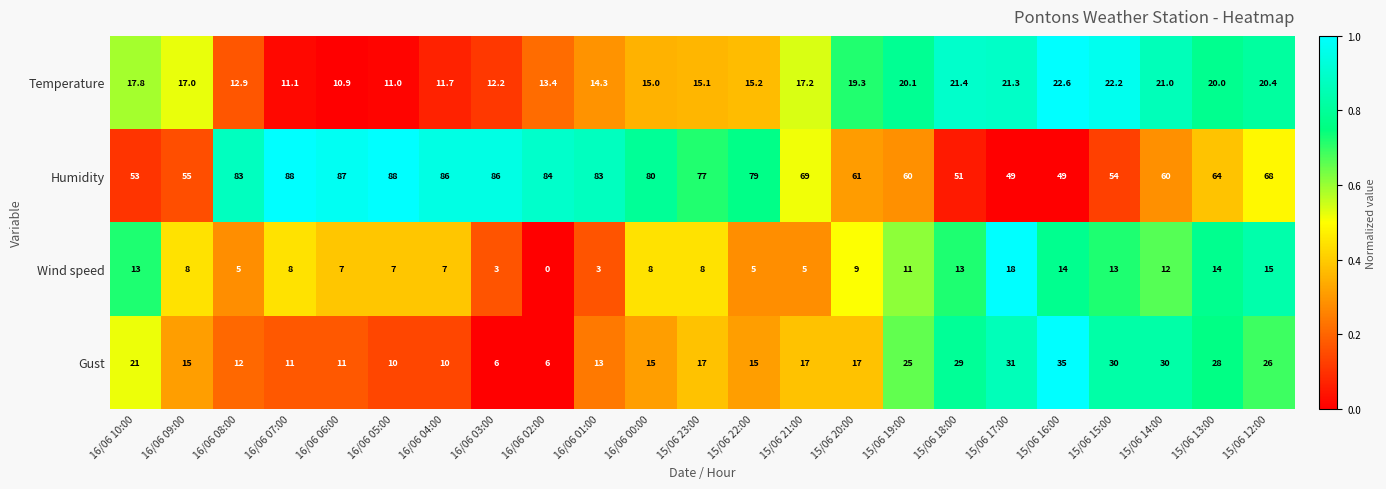

At how many categories does at least one series exceed 0?

23